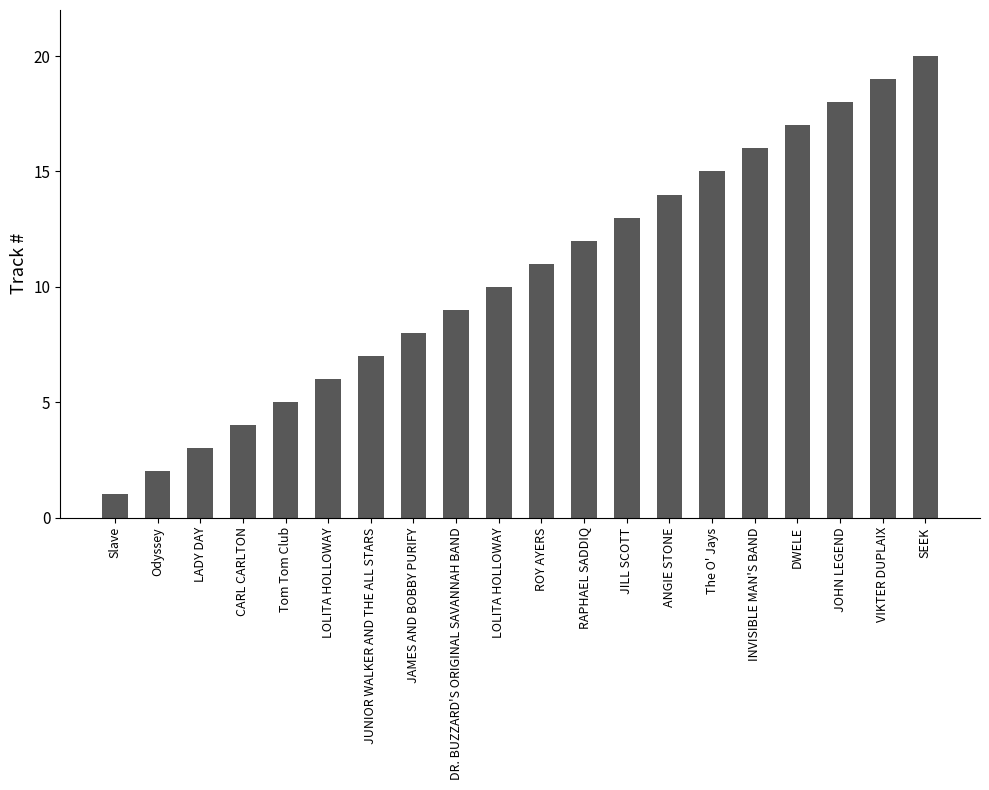

What is the difference between the maximum and minimum values?

19